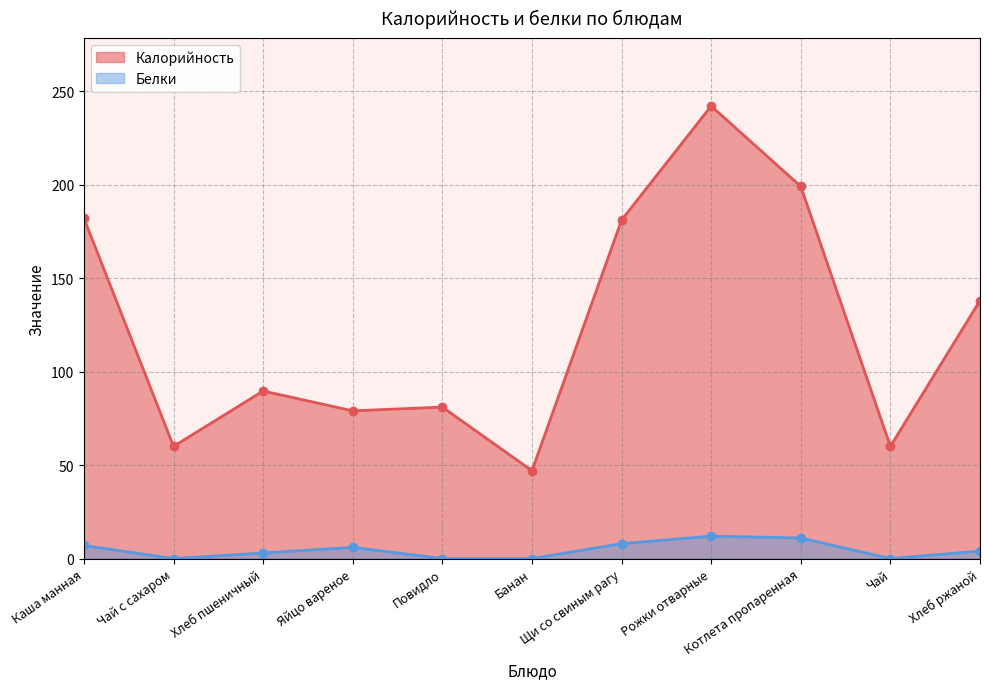

What is the difference between the maximum and minimum values in the Калорийность series?

195.0